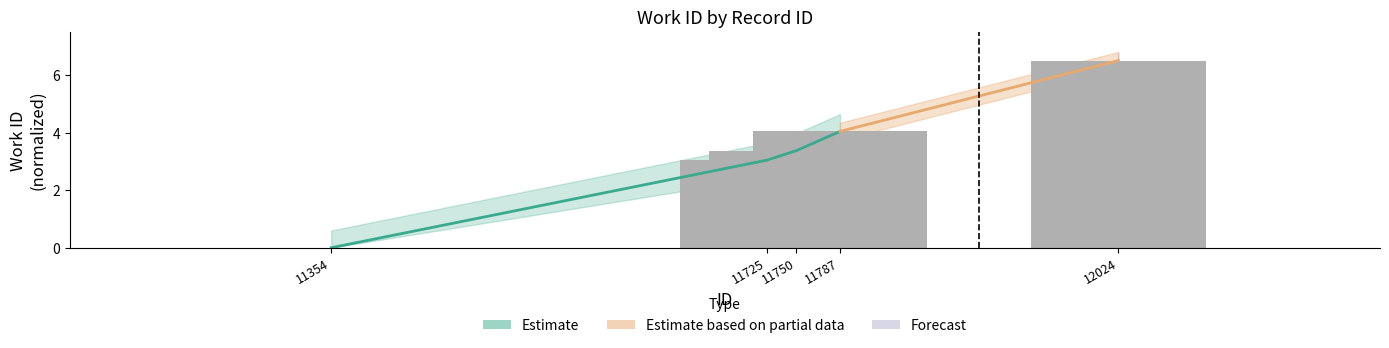

Which category has the highest value across all series?

12024